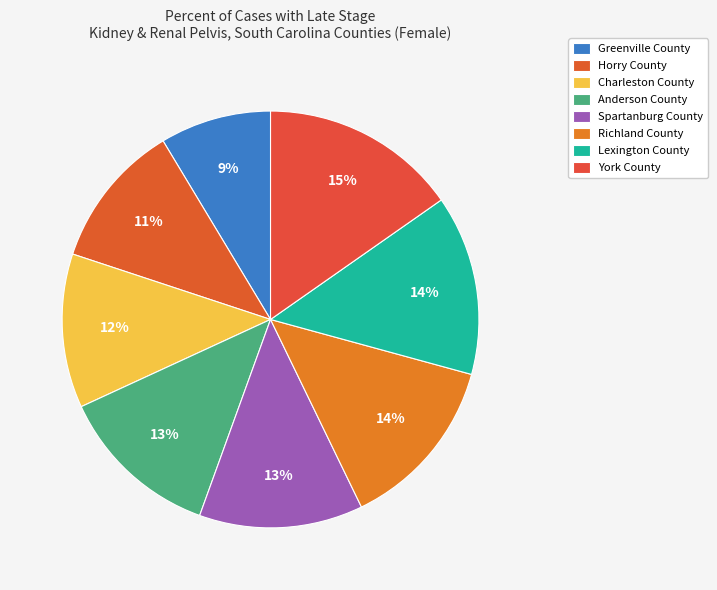

Is it true that York County is 4% of the pie?

False